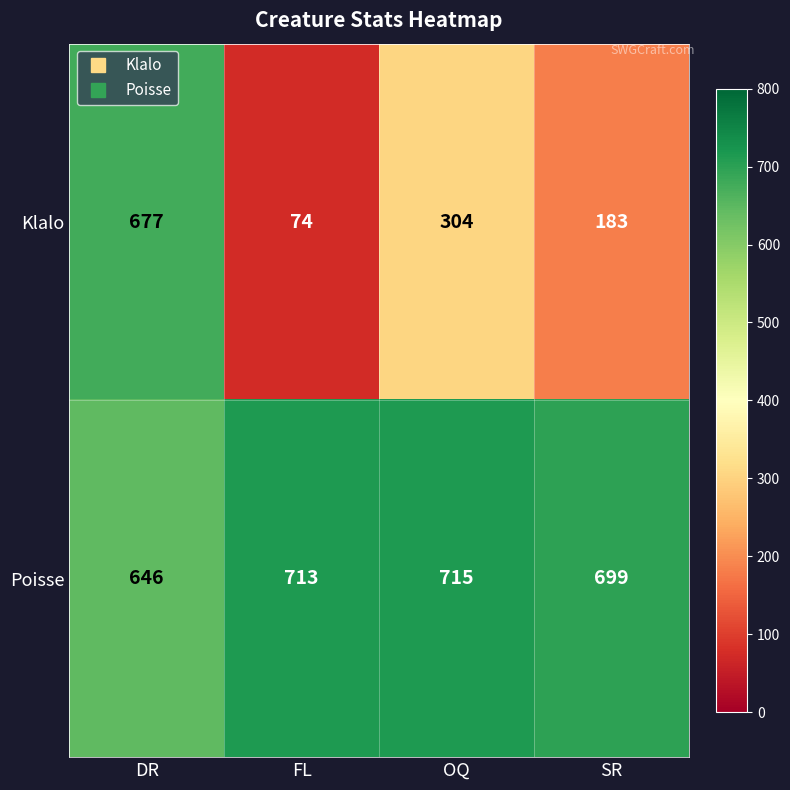

Reading right to left, list all the values displayed in this chart.

Klalo: 183	304	74	677
Poisse: 699	715	713	646